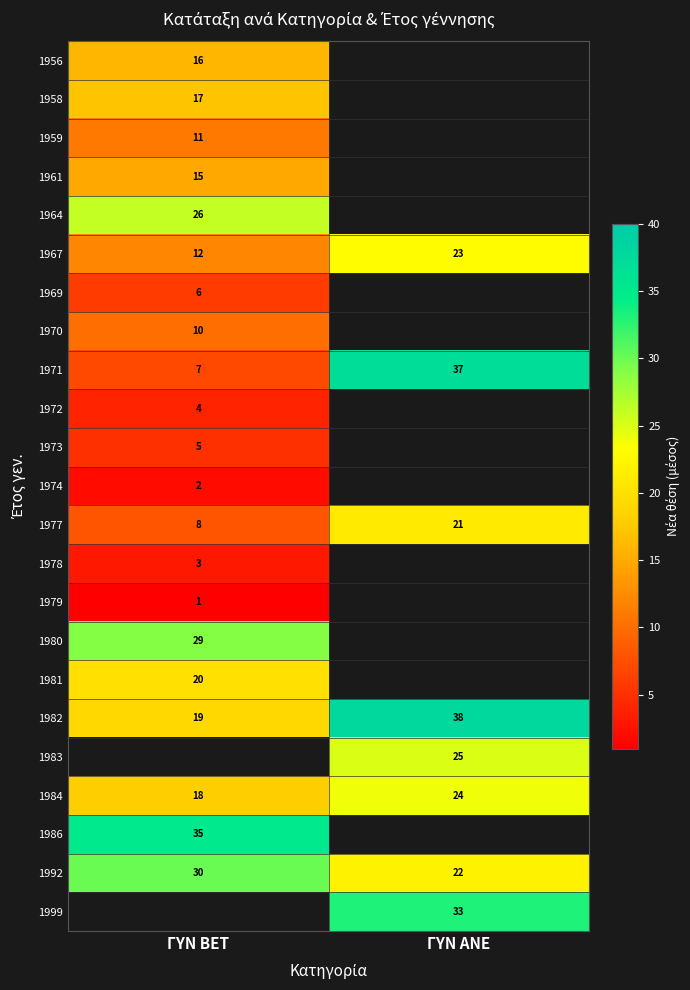

What is the smallest value displayed?

1.0